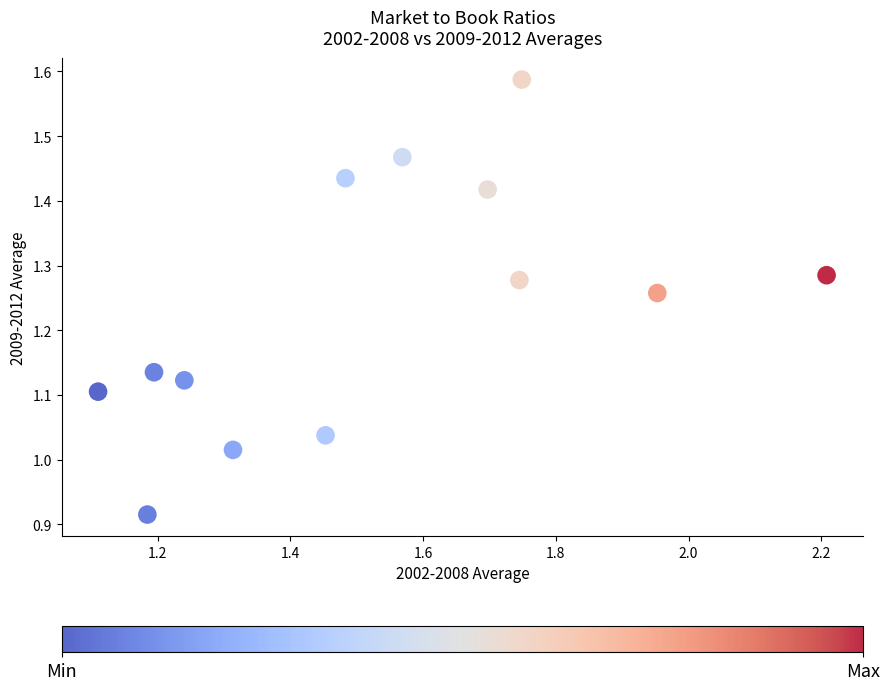

What is the range of Y values (max minus min)?

0.7